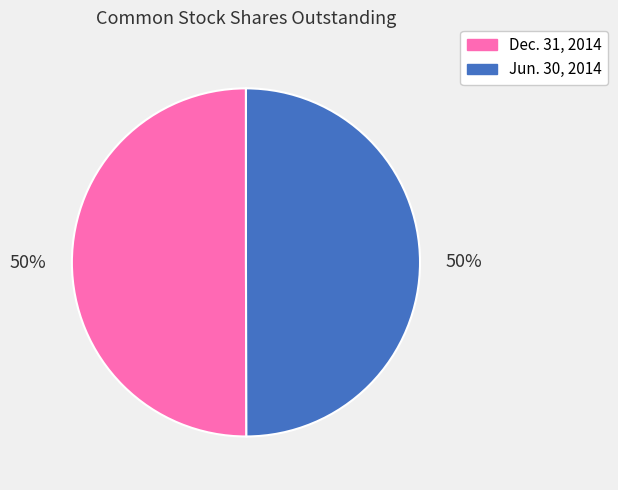

To the nearest percent, what portion does Dec. 31, 2014 represent?

50%